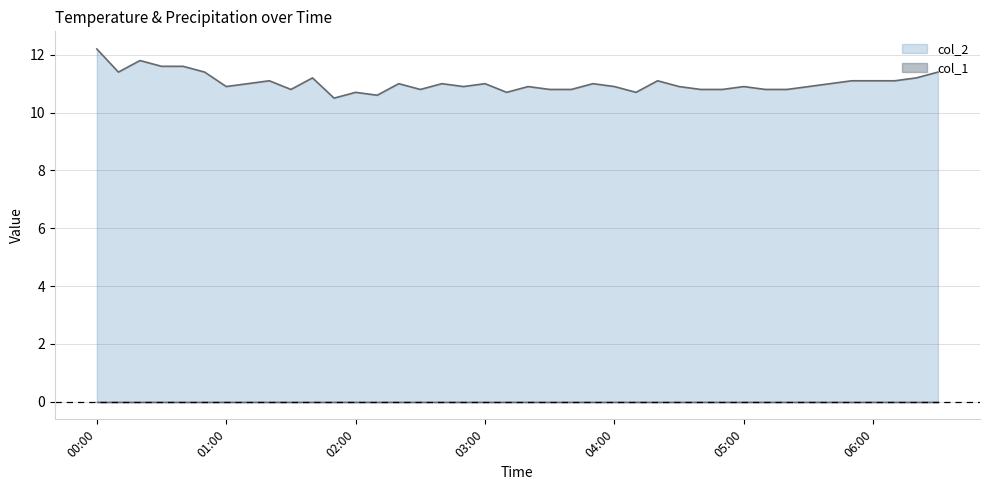

How many lines are shown in the chart?

2